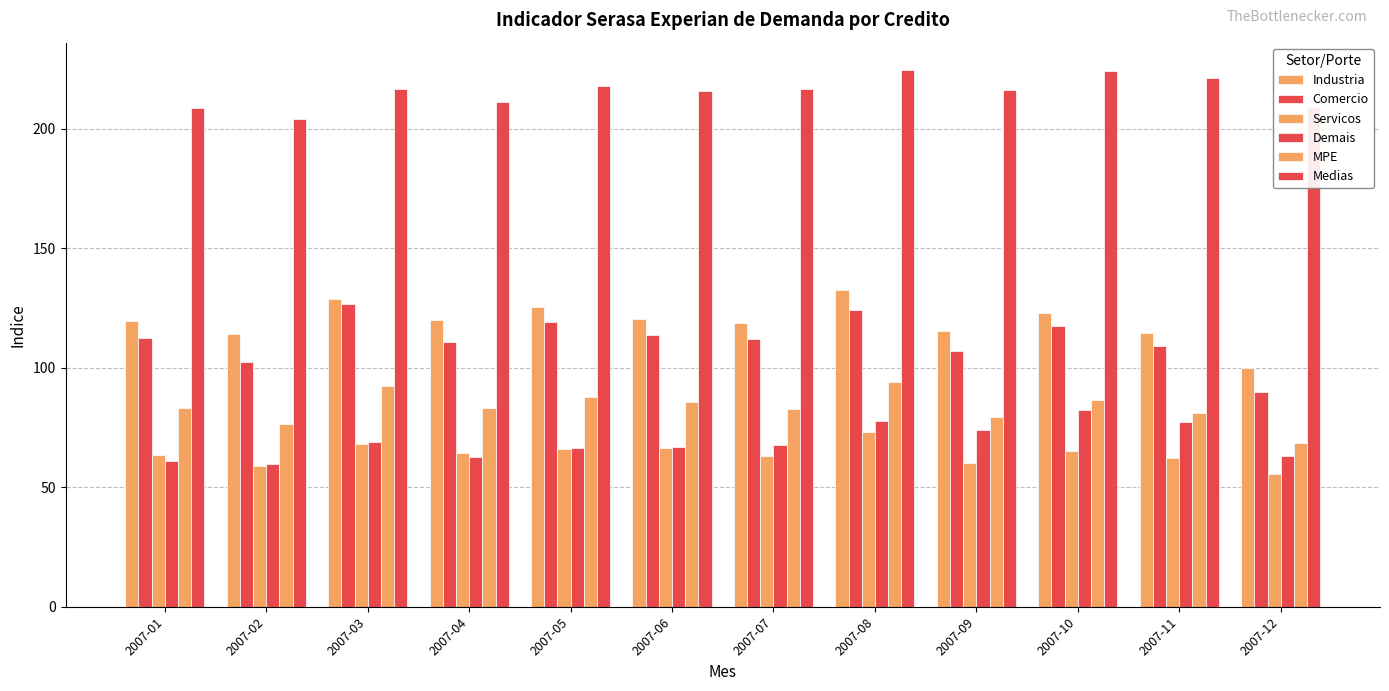

True or false: Medias has a value of 284.7 at 2007-01.

False